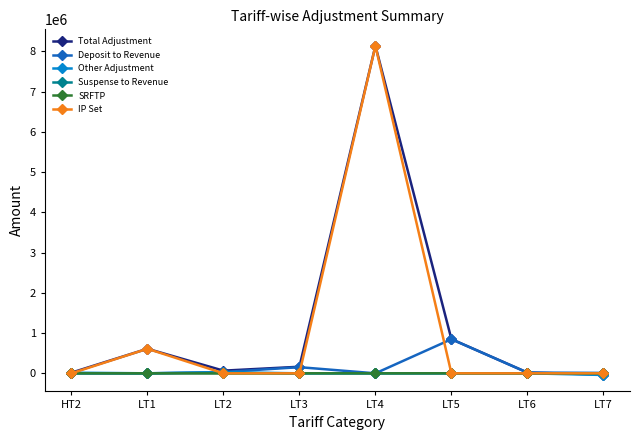

How many lines are shown in the chart?

6